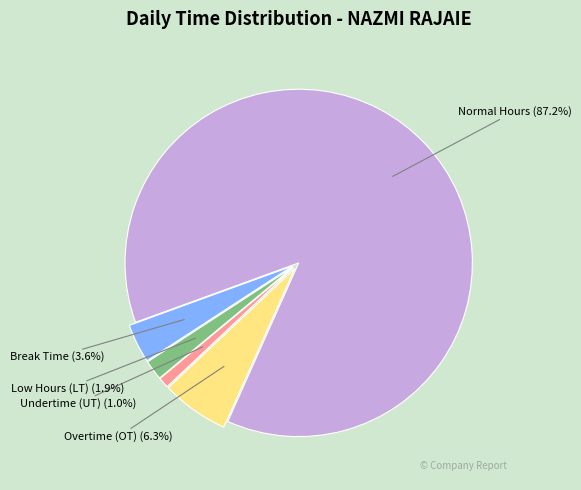

How many slices are in this pie chart?

5